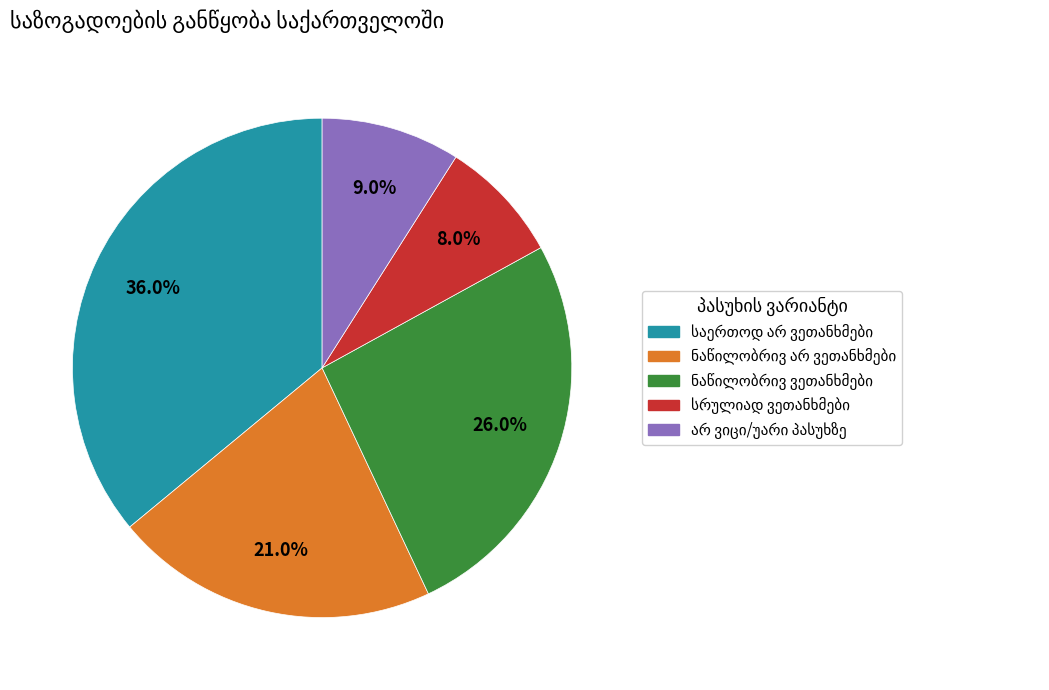

Does any single category account for the majority?

No